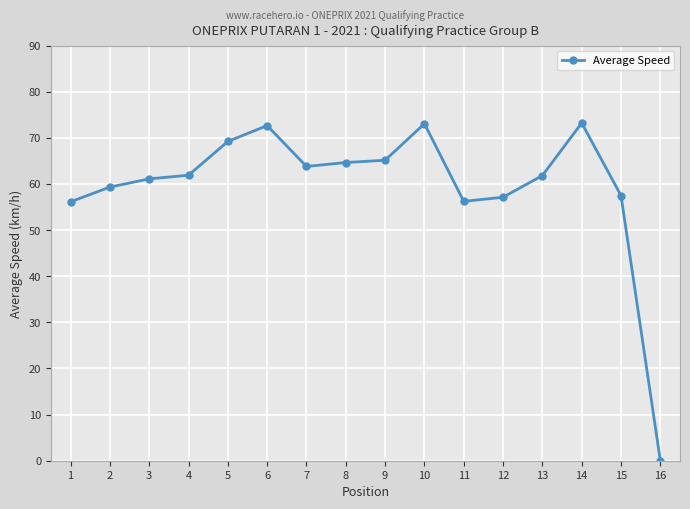

List the labels in order of value, largest first.

14, 10, 6, 5, 9, 8, 7, 4, 13, 3, 2, 15, 12, 11, 1, 16